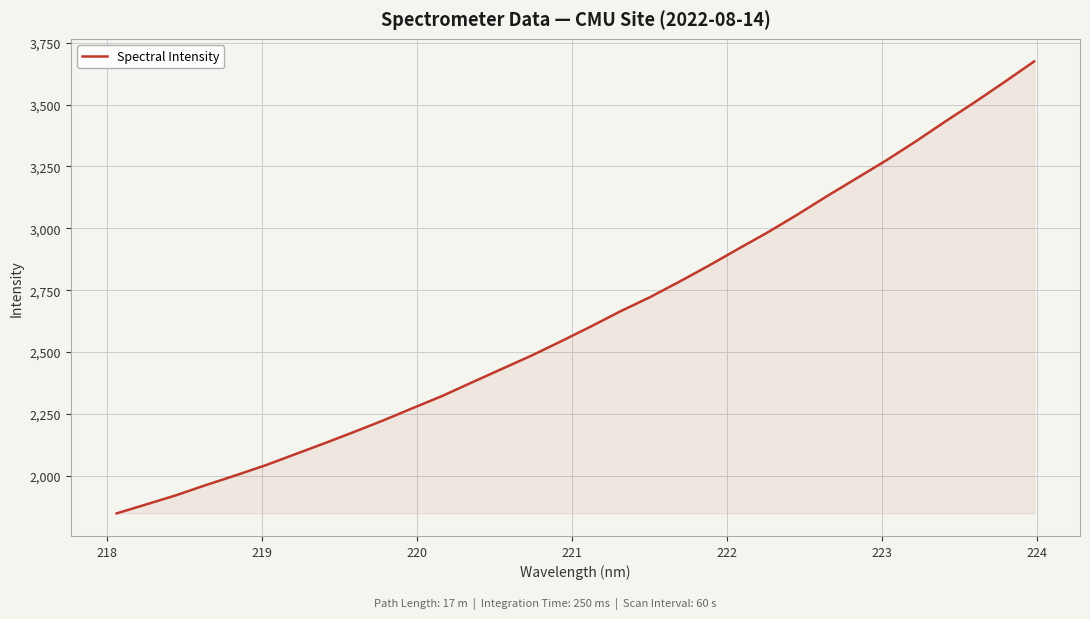

What is the greatest value displayed?

3674.0